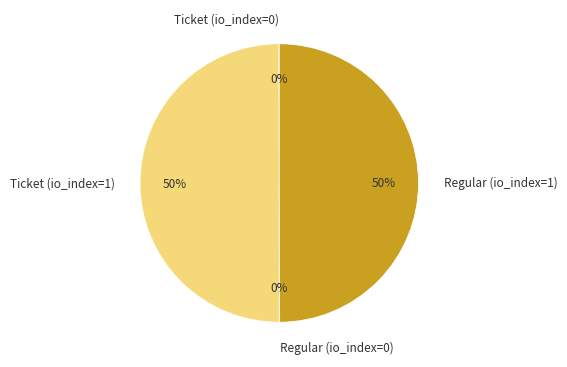

To the nearest percent, what is the average slice percentage?

25%